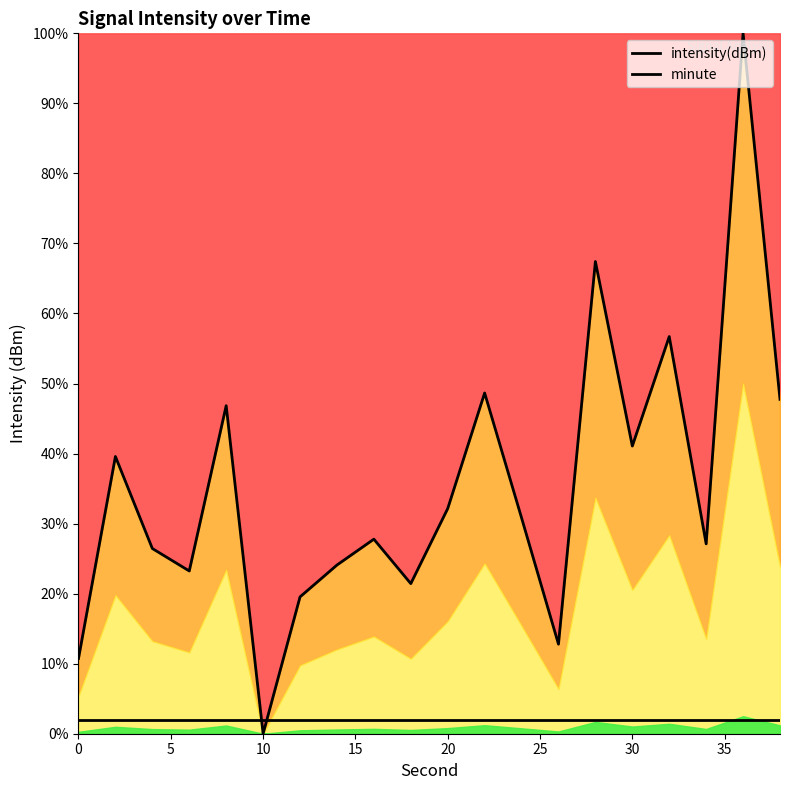

What are all the series names shown in the legend?

intensity(dBm), minute